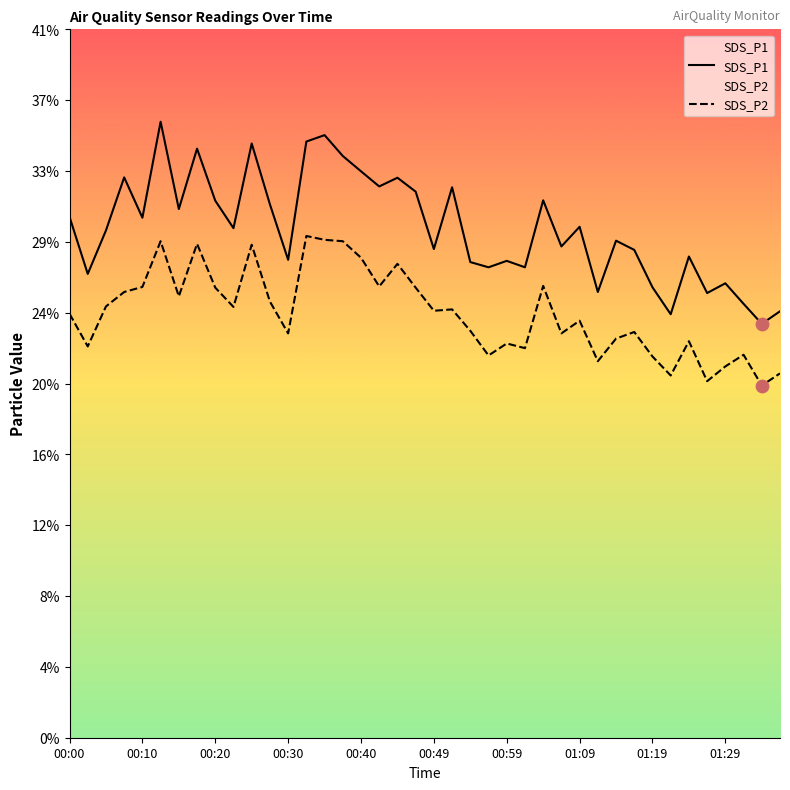

Which series has the largest total across all categories?

SDS_P1